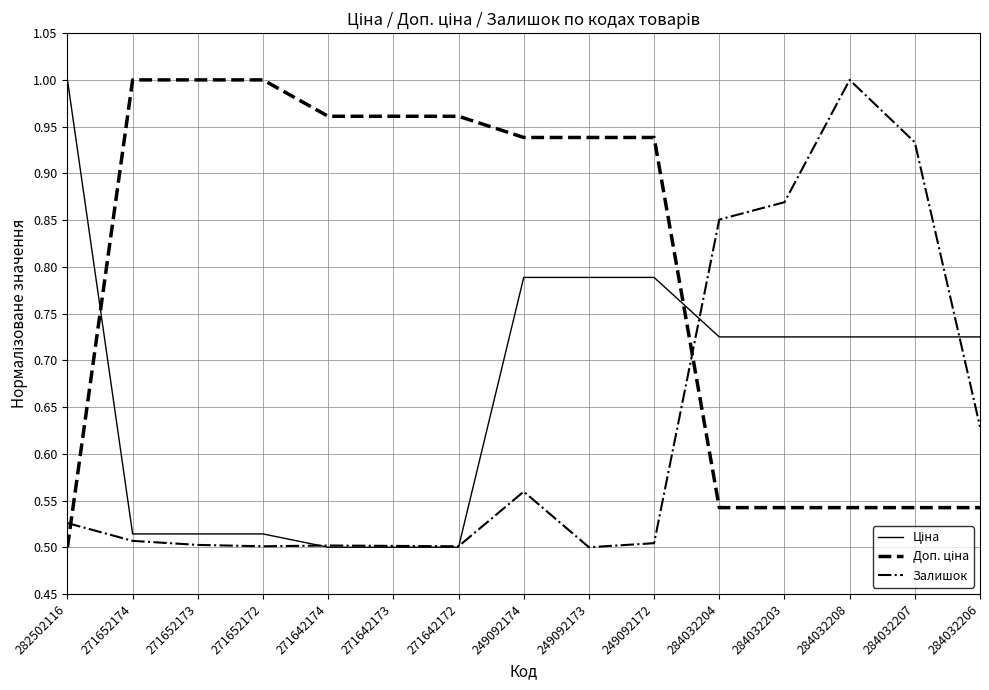

Is this an area chart (filled region under the line)?

No